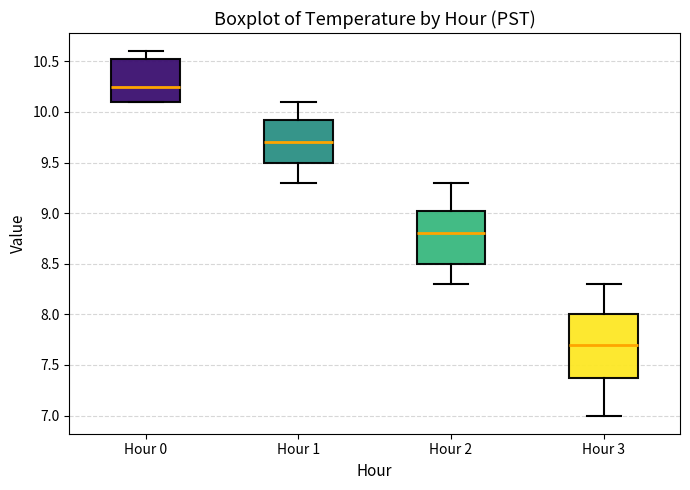

Reading left to right, transcribe this box plot: for each box, give where its median line is, the range the box spans, and where its two whiskers end, as read against the y-axis. The values are not printed on the chart, so give them approximately, as read against the axis.

Hour 0: median 10.25, box 10.10 to 10.55, whiskers 10.10 to 10.60
Hour 1: median 9.70, box 9.50 to 9.95, whiskers 9.30 to 10.10
Hour 2: median 8.80, box 8.50 to 9.05, whiskers 8.30 to 9.30
Hour 3: median 7.70, box 7.40 to 8.00, whiskers 7.00 to 8.30